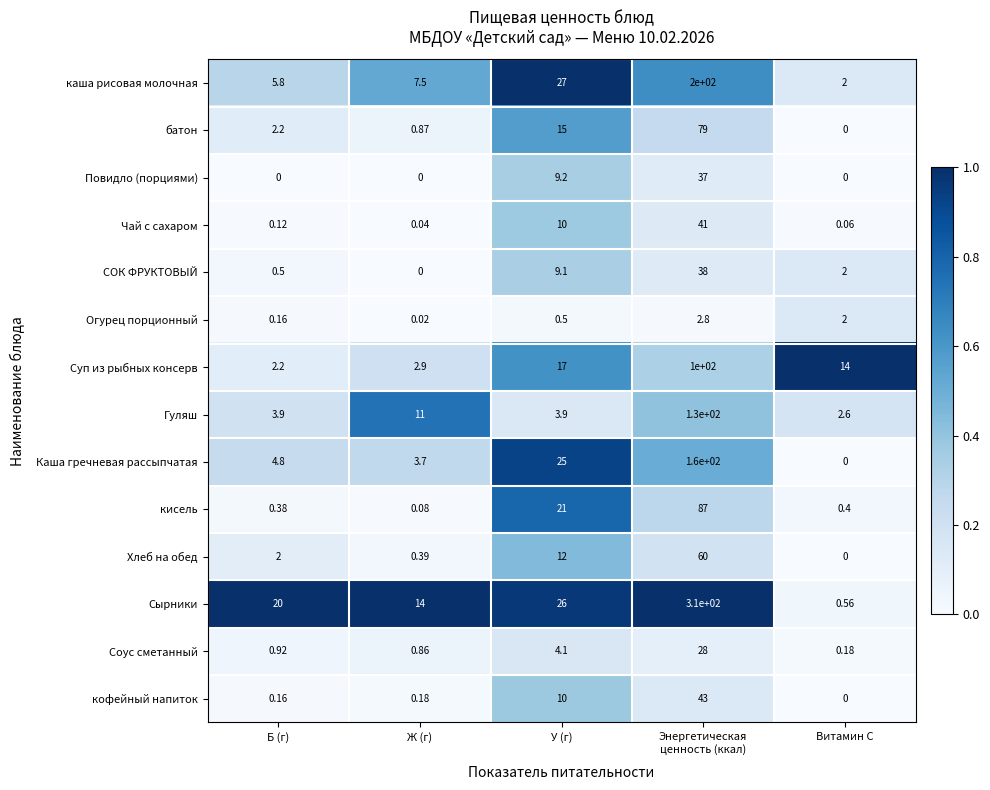

Between Б (г) and Витамин С, which series saw the biggest shift?

Сырники